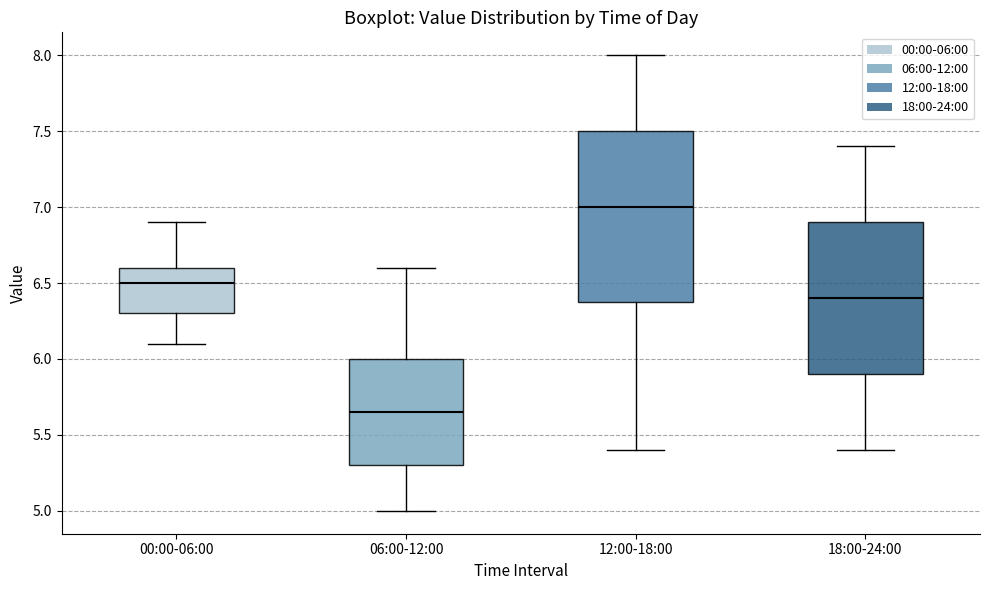

Which box has the lowest median line?

06:00-12:00